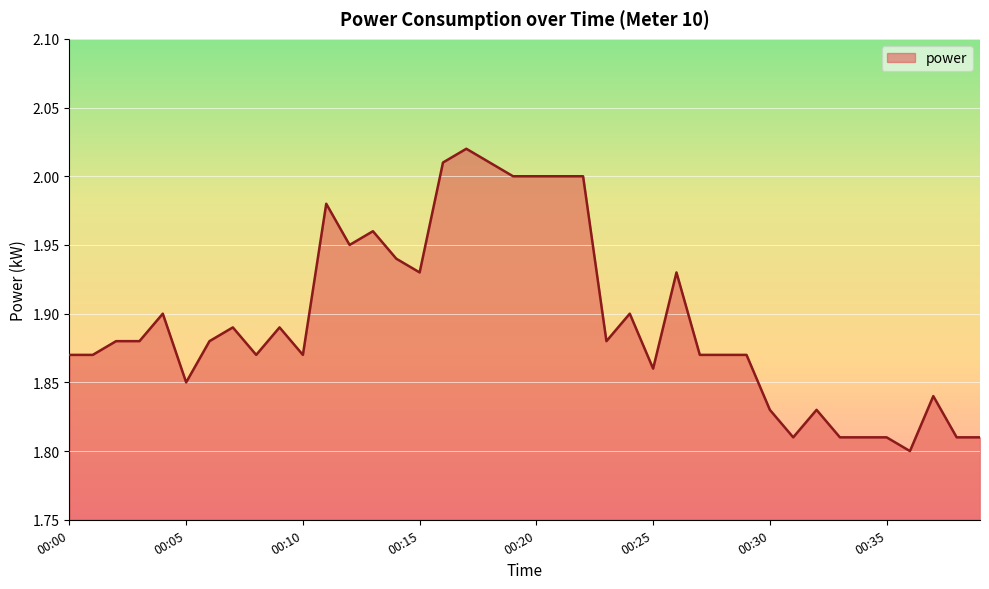

Does the chart have visible grid lines?

Yes